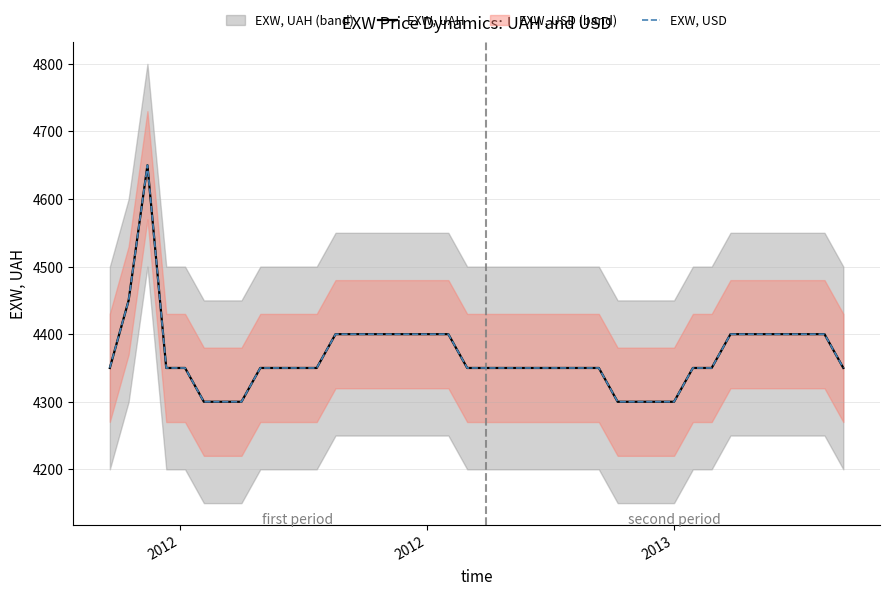

What is the minimum value for EXW, USD?

4300.0